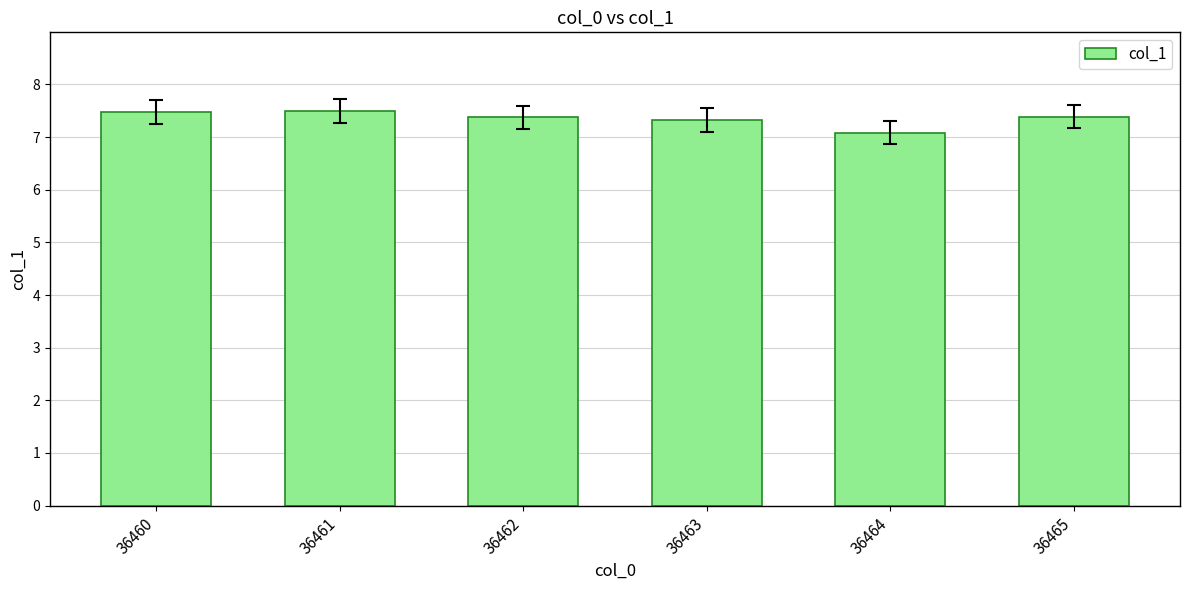

Reading left to right, what are all the values shown in this chart?

7.5	7.5	7.4	7.3	7.1	7.4